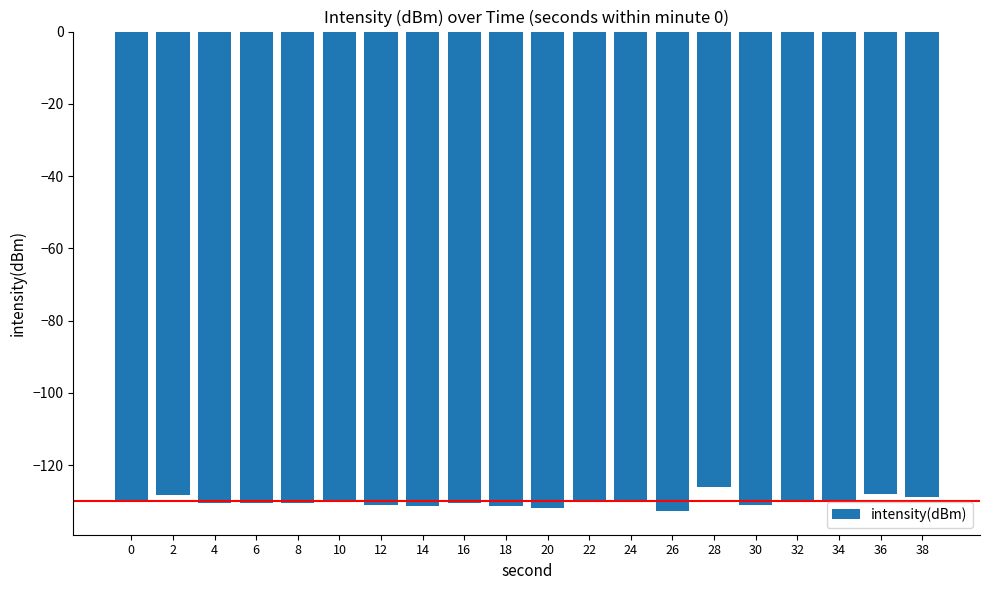

How many data points does each series have?

20